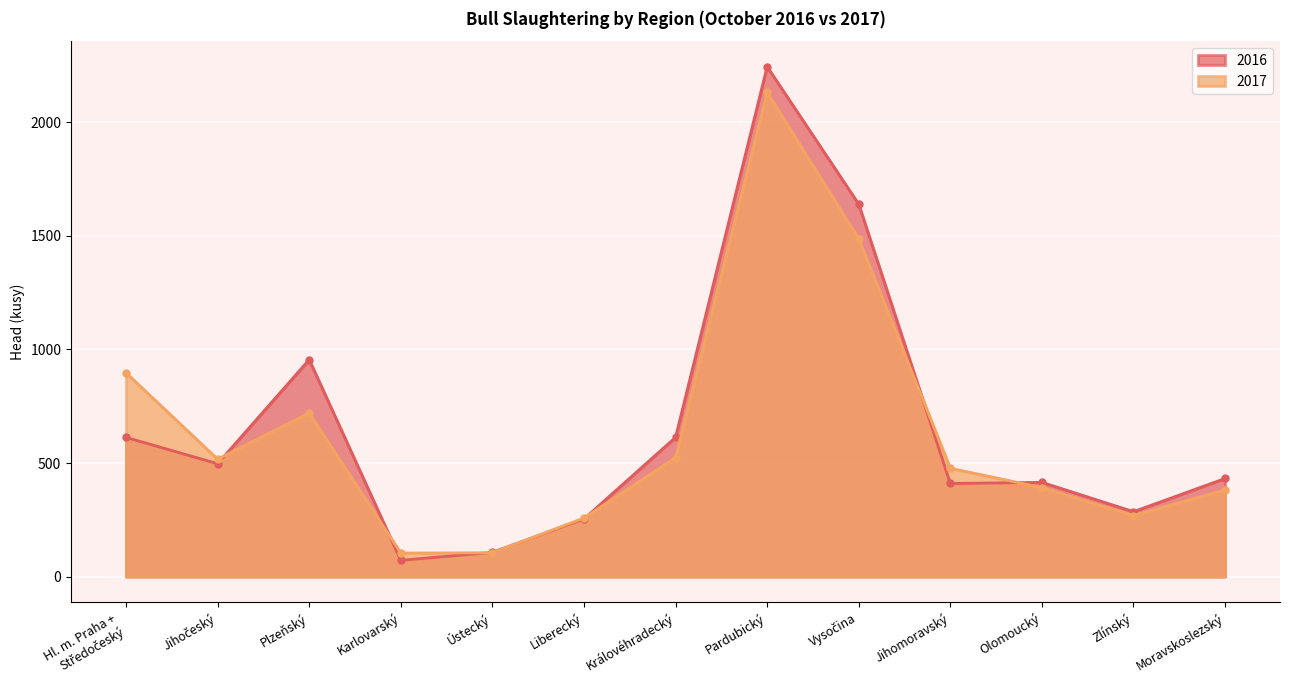

The value of 2016 at Liberecký is 254. True or false?

True